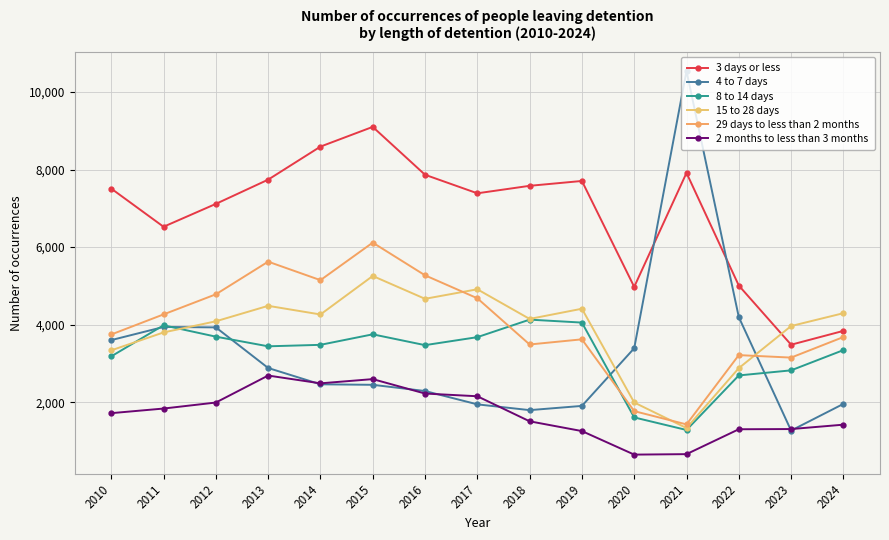

Where is the first local maximum for 3 days or less?

2015